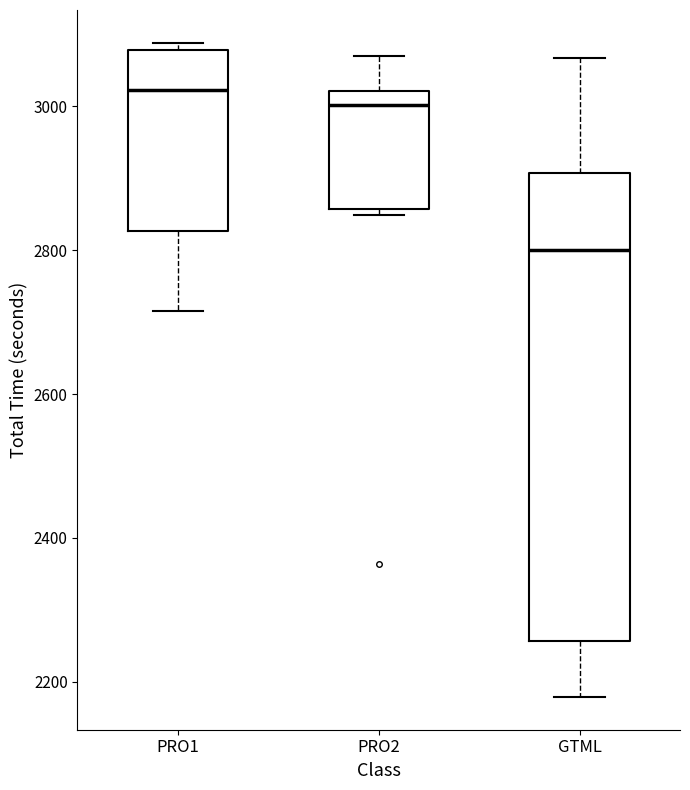

Where is the lower edge of the box for PRO1 on the y-axis? The values are not printed on the chart, so give them approximately, as read against the axis.

2820